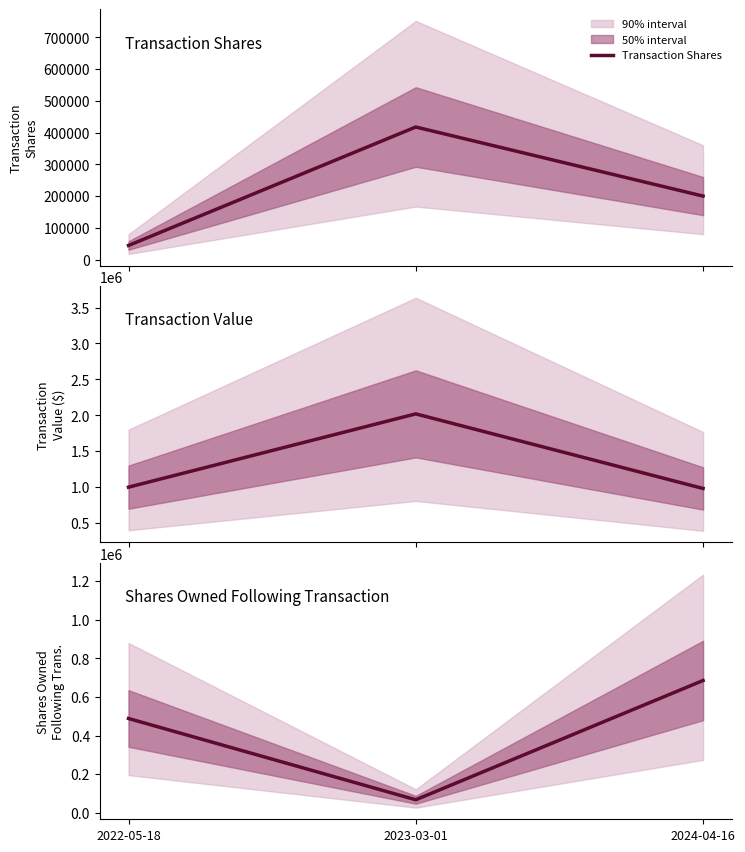

What is the sum of all Shares Owned Following Transaction values?

1242000